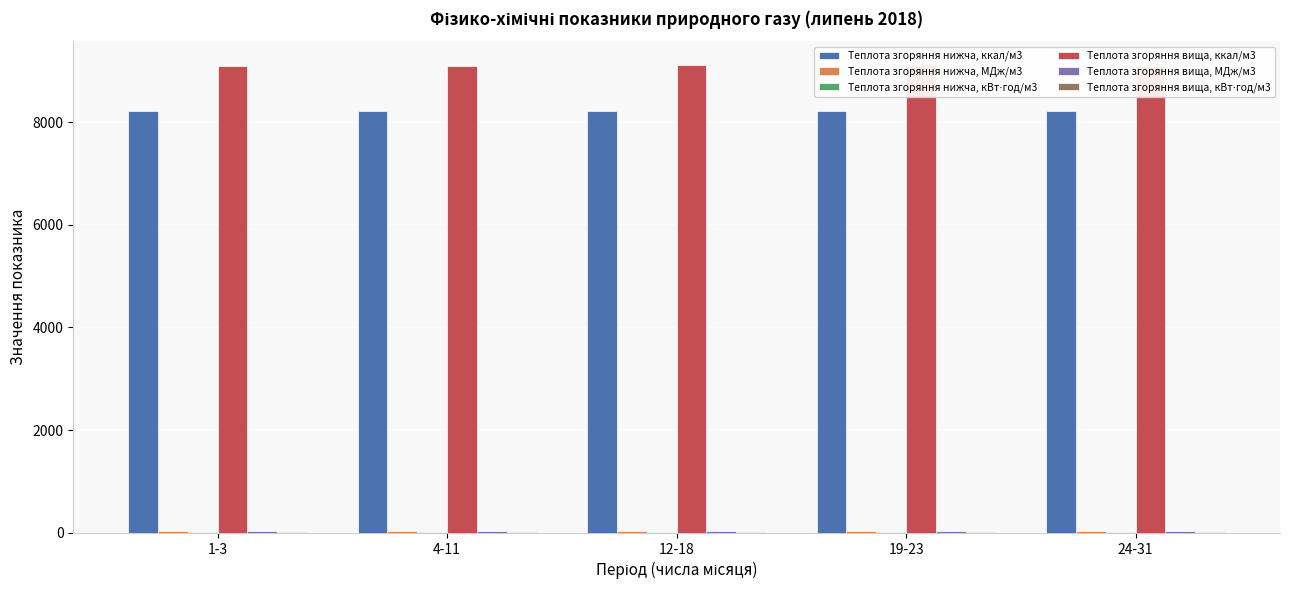

What is the difference between the highest and lowest values at 12-18?

9097.6